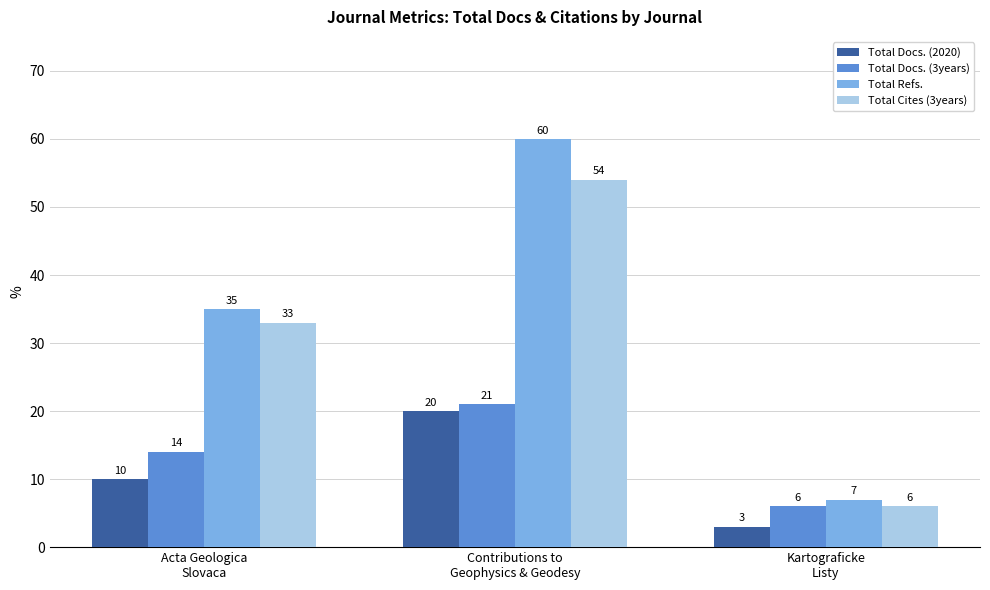

Does the chart contain stacked bars?

No